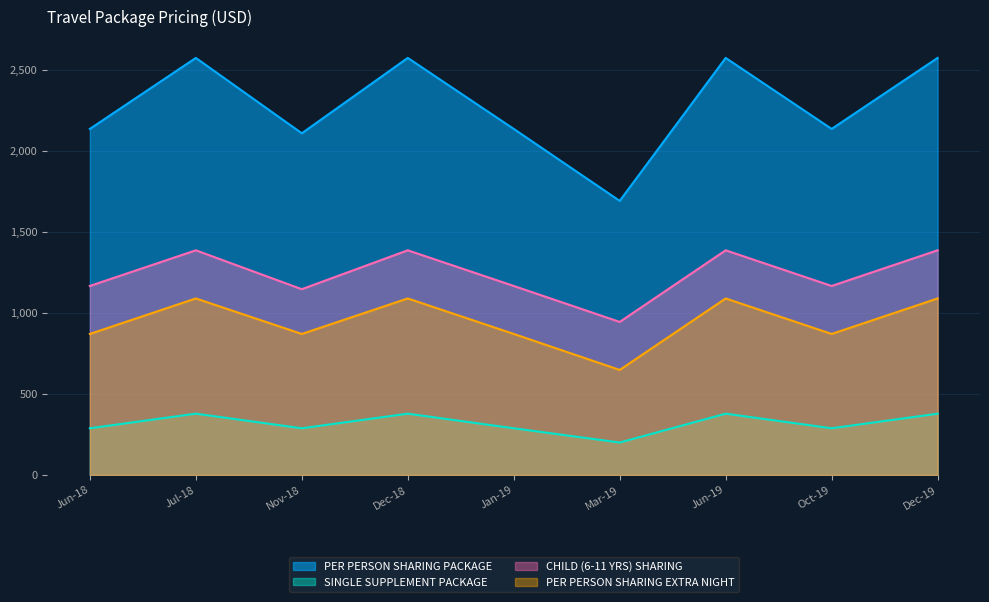

What are all the series names shown in the legend?

PER PERSON SHARING PACKAGE, SINGLE SUPPLEMENT PACKAGE, CHILD (6-11 YRS) SHARING, PER PERSON SHARING EXTRA NIGHT